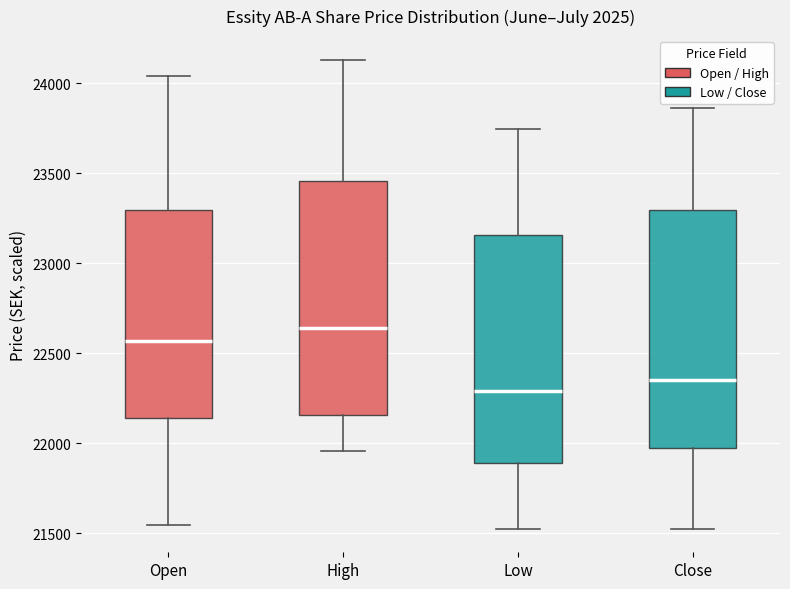

Which box's median line is the lowest?

Low